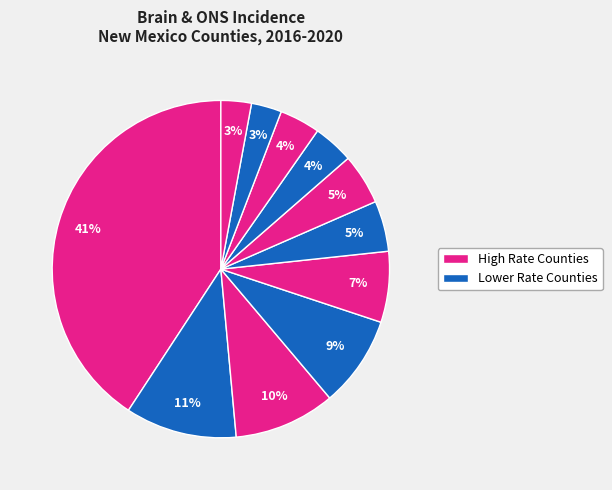

Count the number of slices in the pie.

11